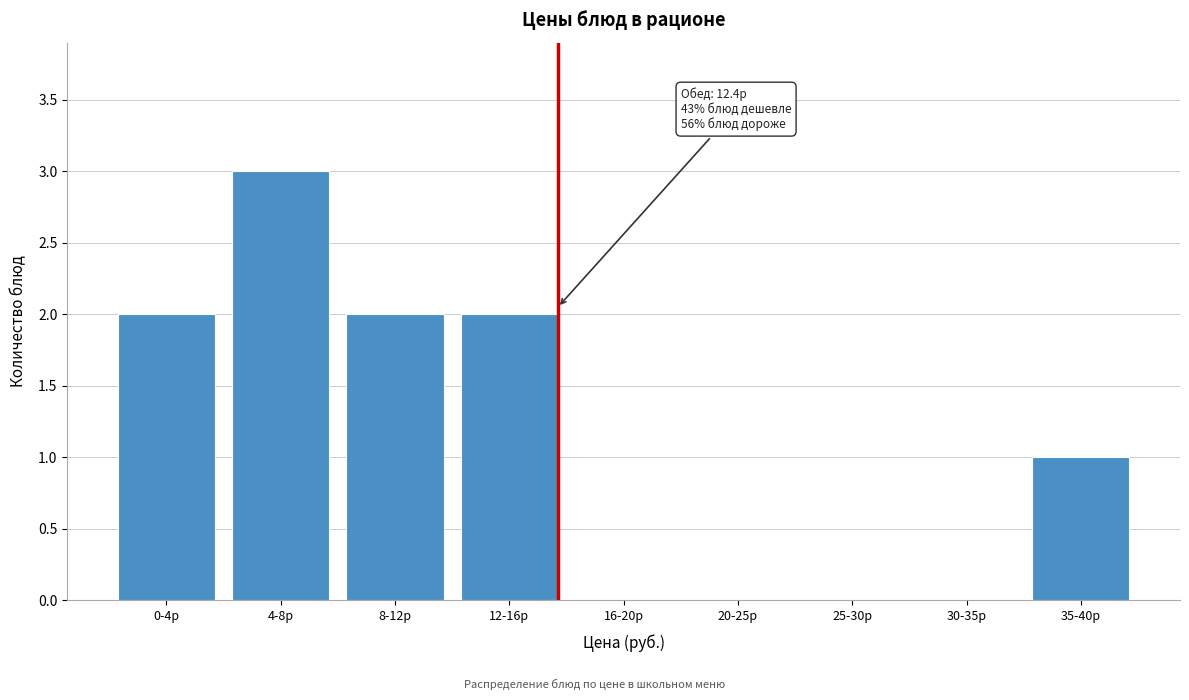

Reading left to right, list all the values displayed in this chart.

0-4р=2	4-8р=3	8-12р=2	12-16р=2	16-20р=0	20-25р=0	25-30р=0	30-35р=0	35-40р=1